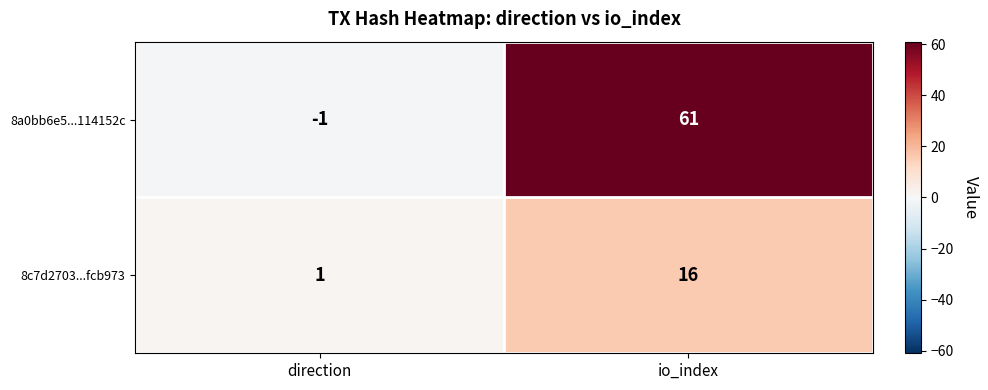

What is the approximate value of 8a0bb6e5...114152c at io_index, to the nearest 10?

60